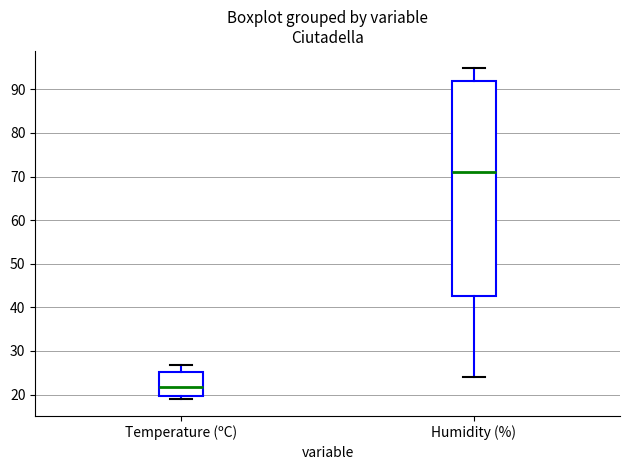

Where does the lower whisker of the box for Humidity (%) end on the y-axis? The values are not printed on the chart, so give them approximately, as read against the axis.

24